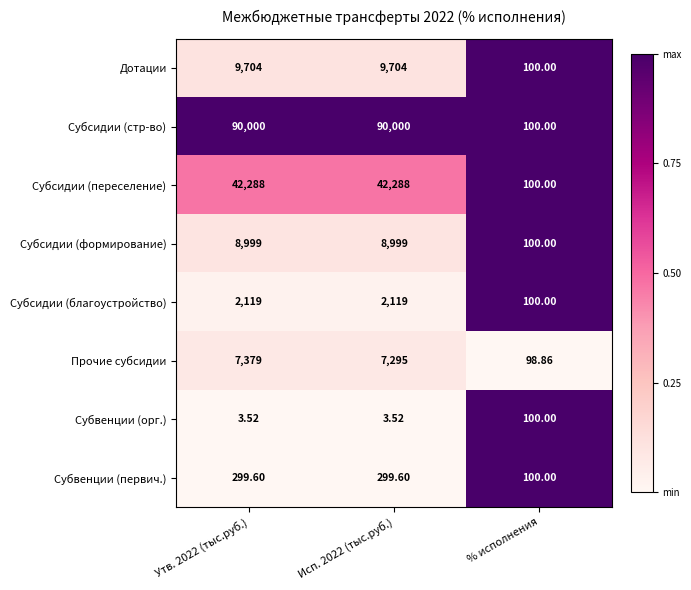

Rank the series by their maximum value, from highest to lowest.

Субсидии (стр-во), Субсидии (переселение), Дотации, Субсидии (формирование), Прочие субсидии, Субсидии (благоустройство), Субвенции (первич.), Субвенции (орг.)